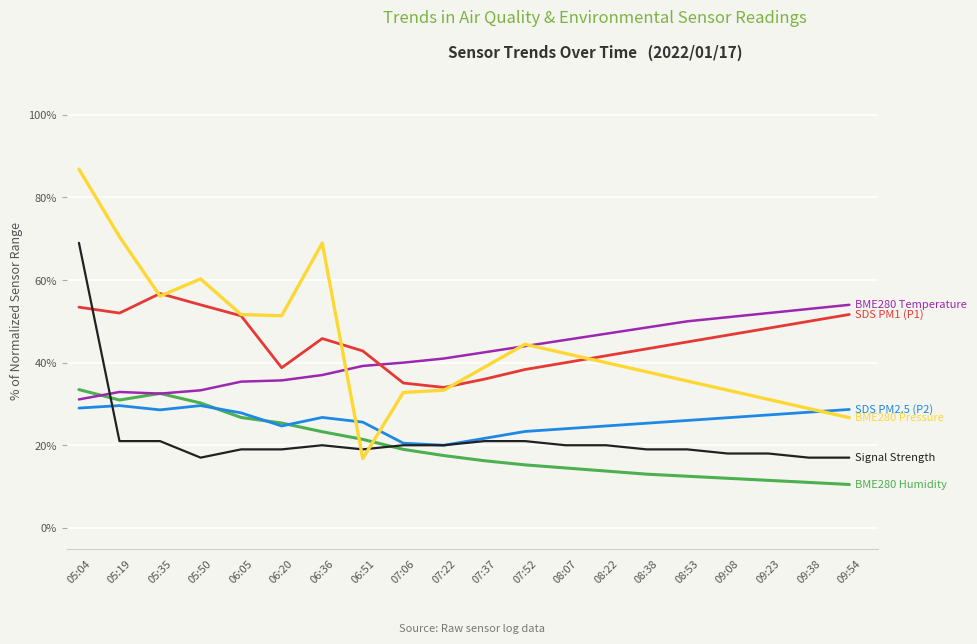

What is the maximum value shown in the chart?

86.8